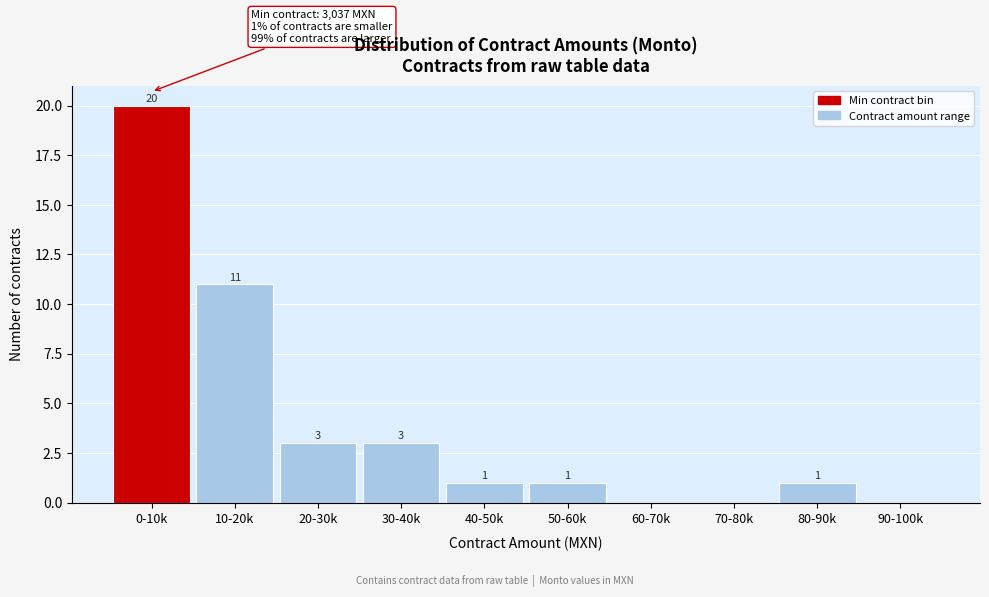

Reading left to right, what are all the values shown in this chart?

0-10k=20	10-20k=11	20-30k=3	30-40k=3	40-50k=1	50-60k=1	60-70k=0	70-80k=0	80-90k=1	90-100k=0